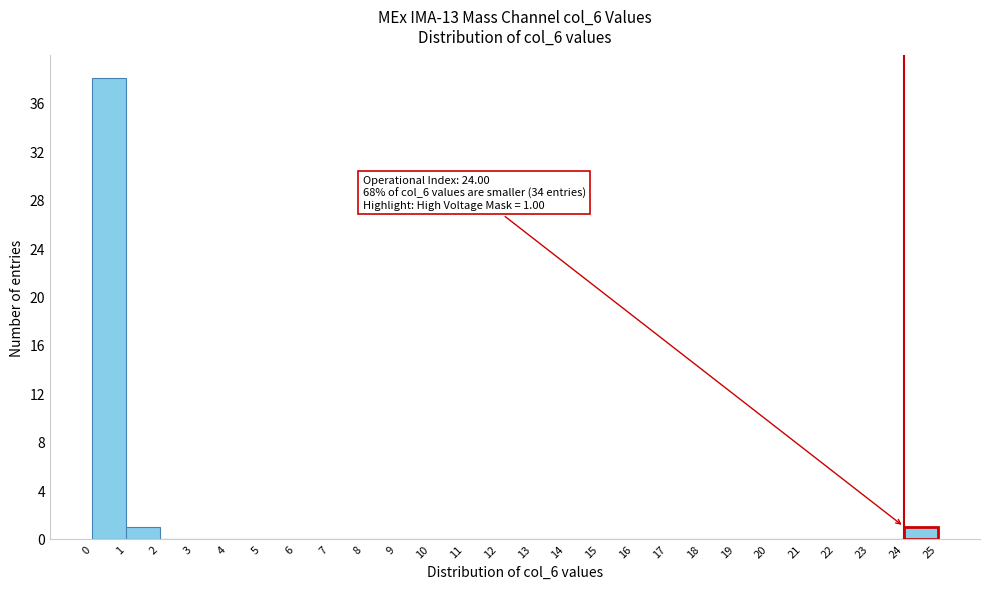

Which range on the x-axis has the tallest bar?

0 to 1